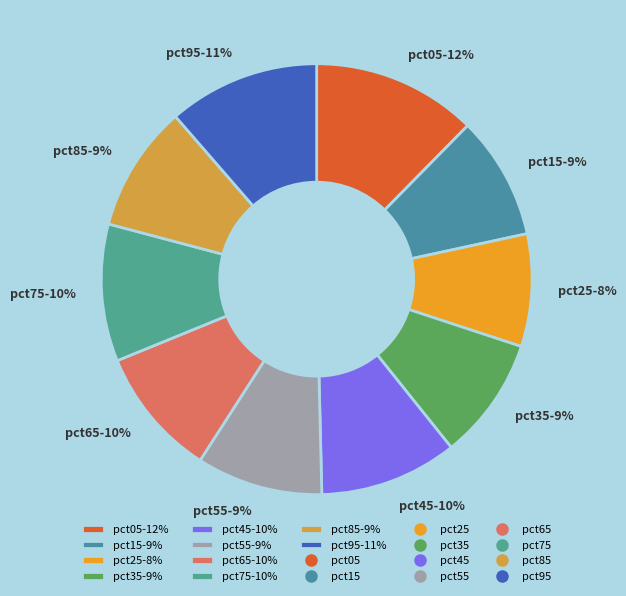

To the nearest percent, what is the average slice percentage?

10%